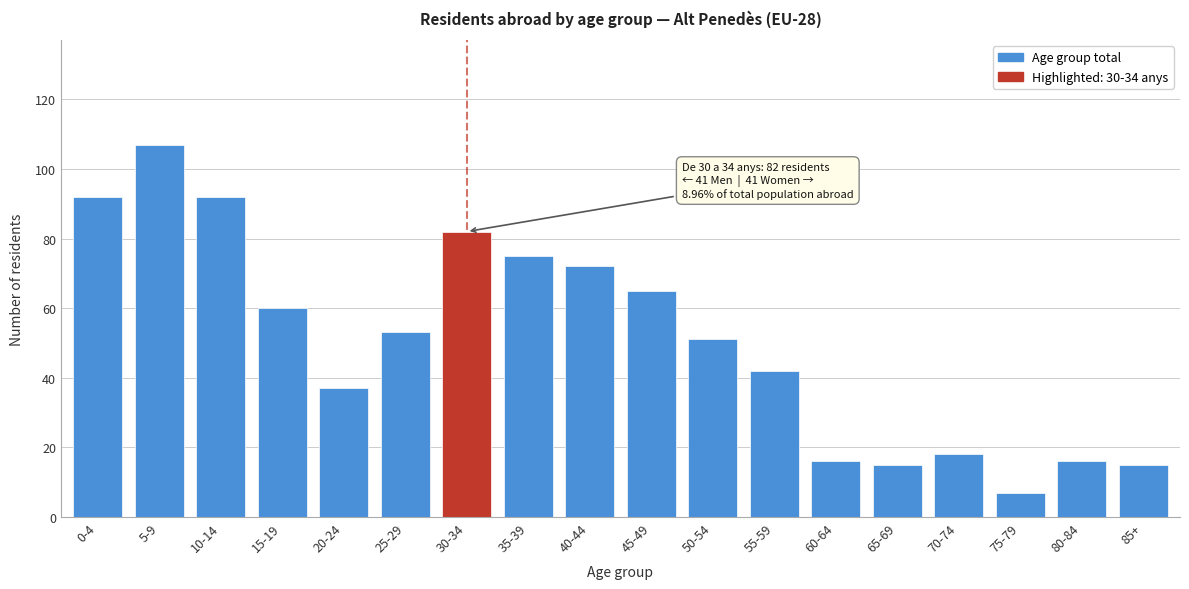

Reading left to right, transcribe all the data shown in this chart.

92	107	92	60	37	53	82	75	72	65	51	42	16	15	18	7	16	15